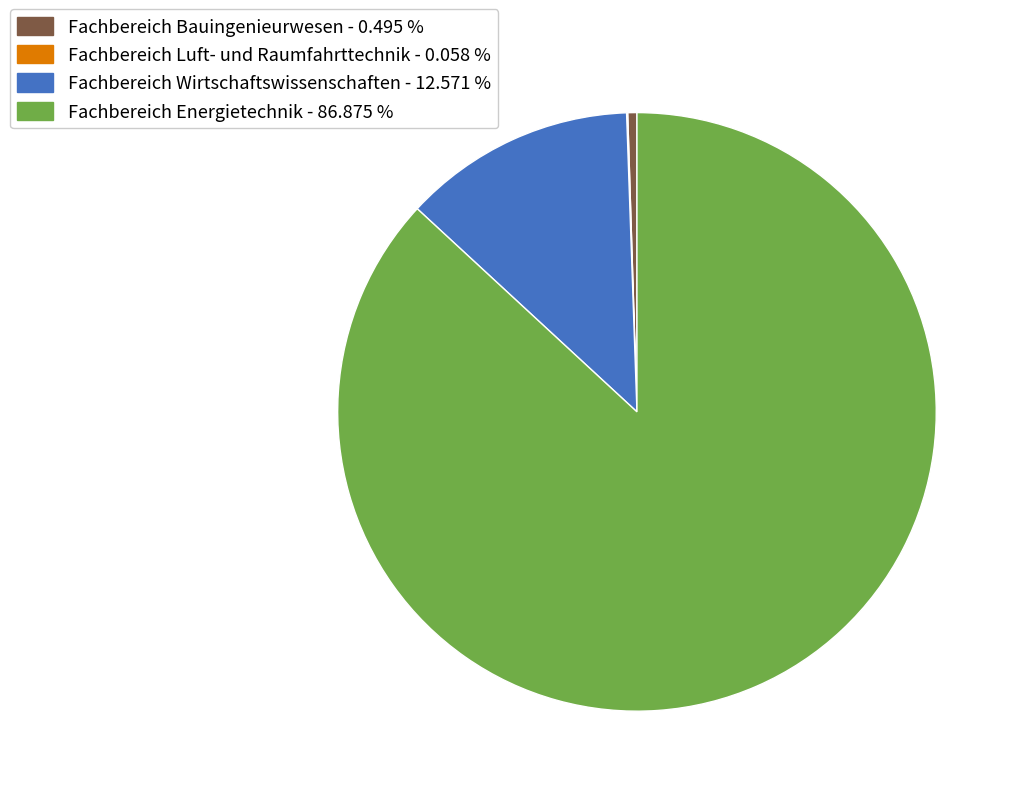

Between Fachbereich Bauingenieurwesen - 0.495 % and Fachbereich Wirtschaftswissenschaften - 12.571 %, which is larger?

Fachbereich Wirtschaftswissenschaften - 12.571 %